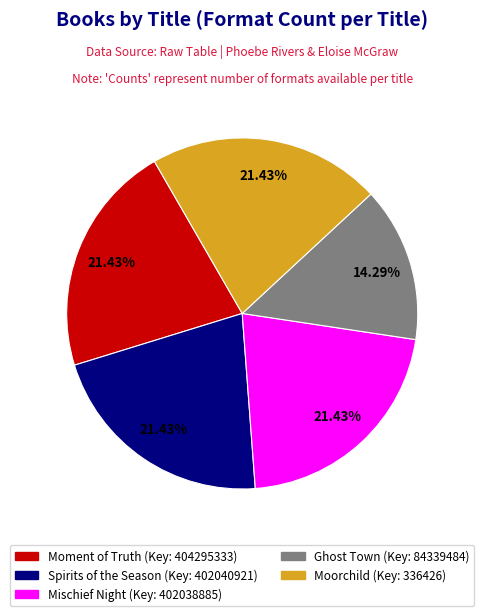

To the nearest percent, what is the difference between the largest and smallest slice percentages?

7%